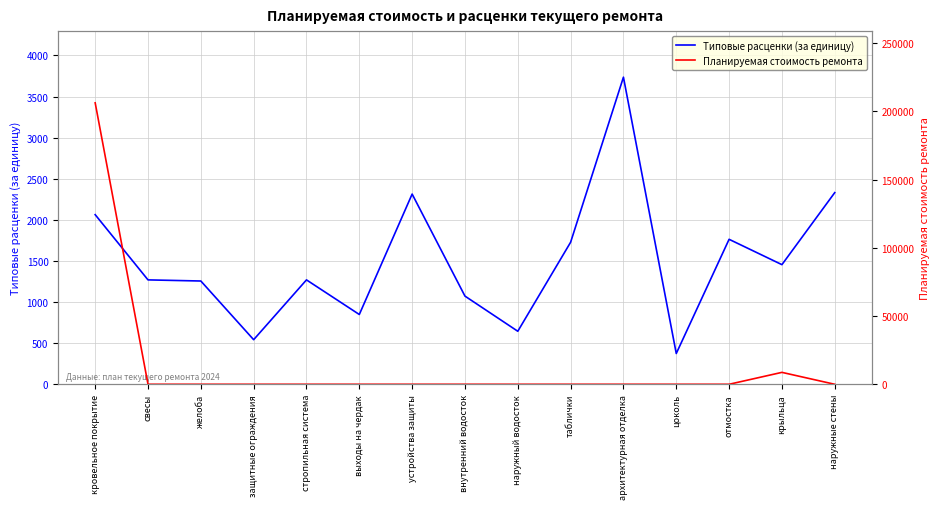

Which has a higher value, выходы на чердак or свесы?

свесы